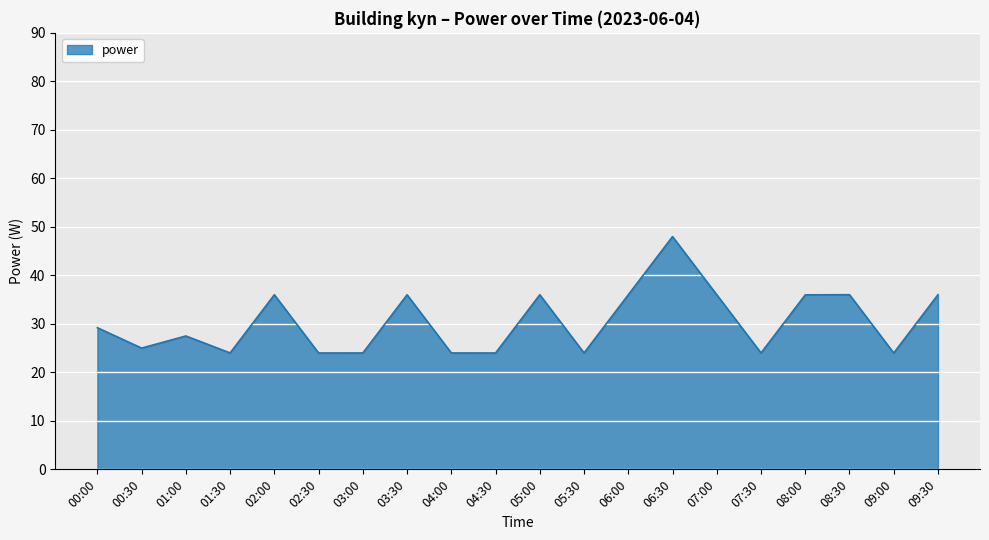

What is the average value?

30.5